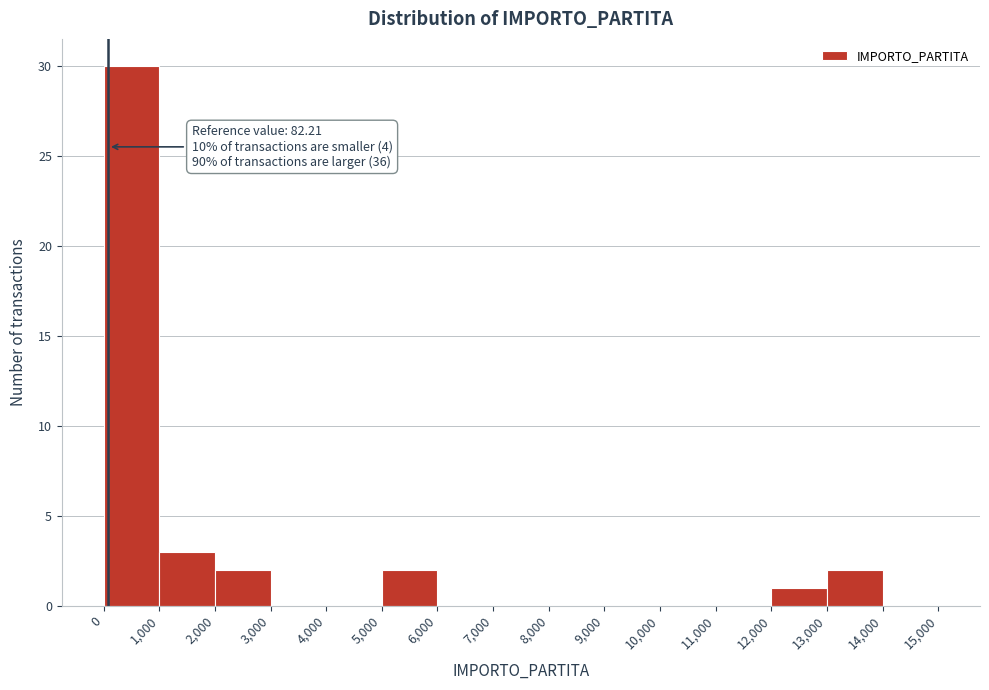

Over which range of the x-axis is the bar tallest?

0 to 1,000